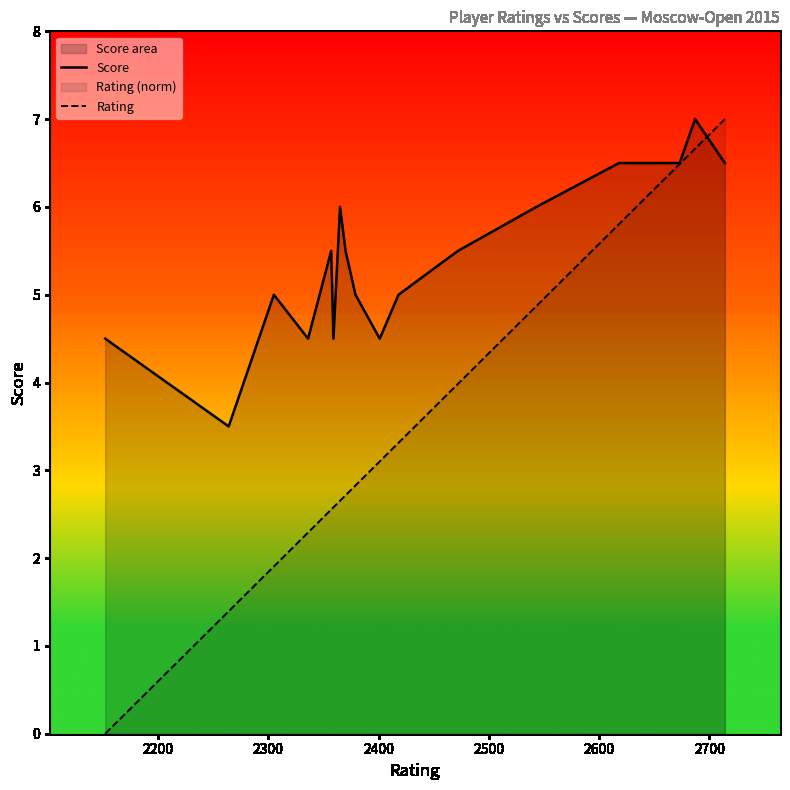

What is the value of the Score point at the 17th from the left?

6.5